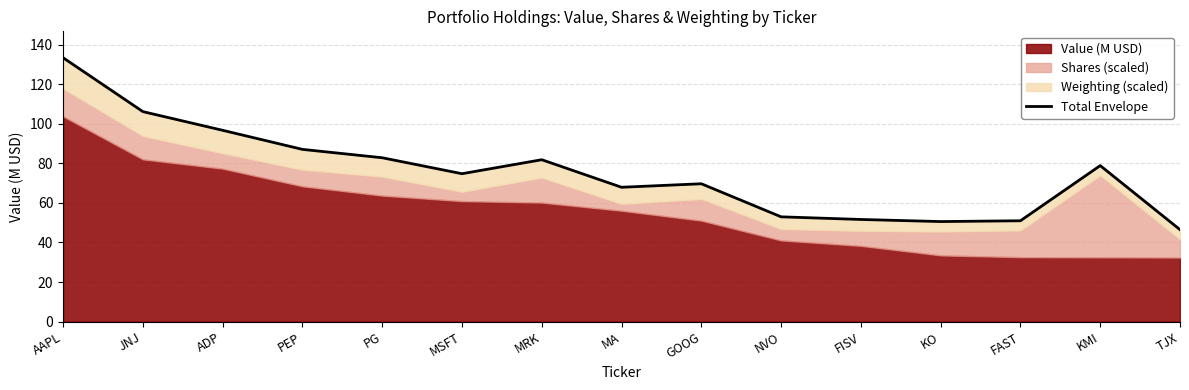

The value at FAST is 51.0. True or false?

True